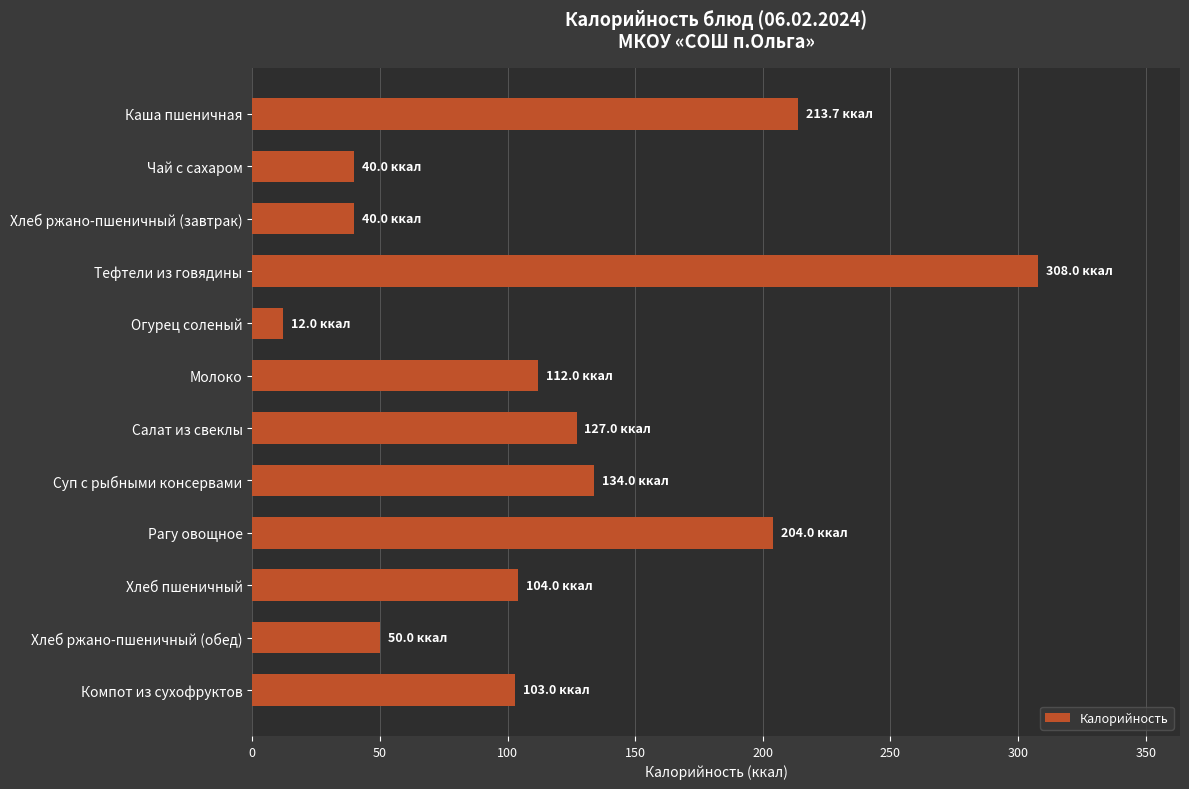

The value at Хлеб пшеничный is 104.0. True or false?

True